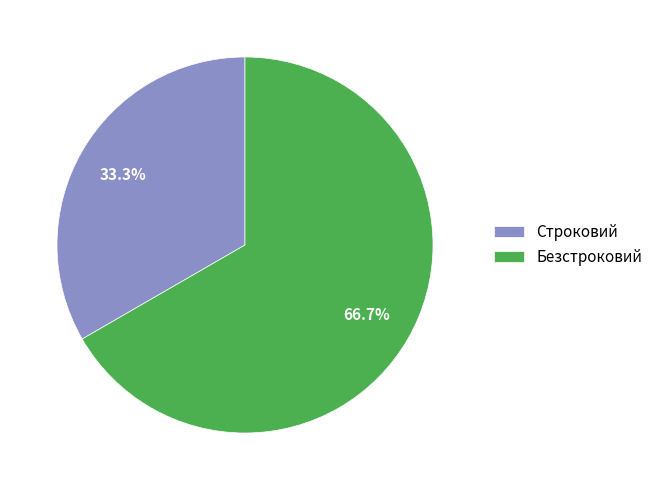

To the nearest percent, what is the average slice percentage?

50%